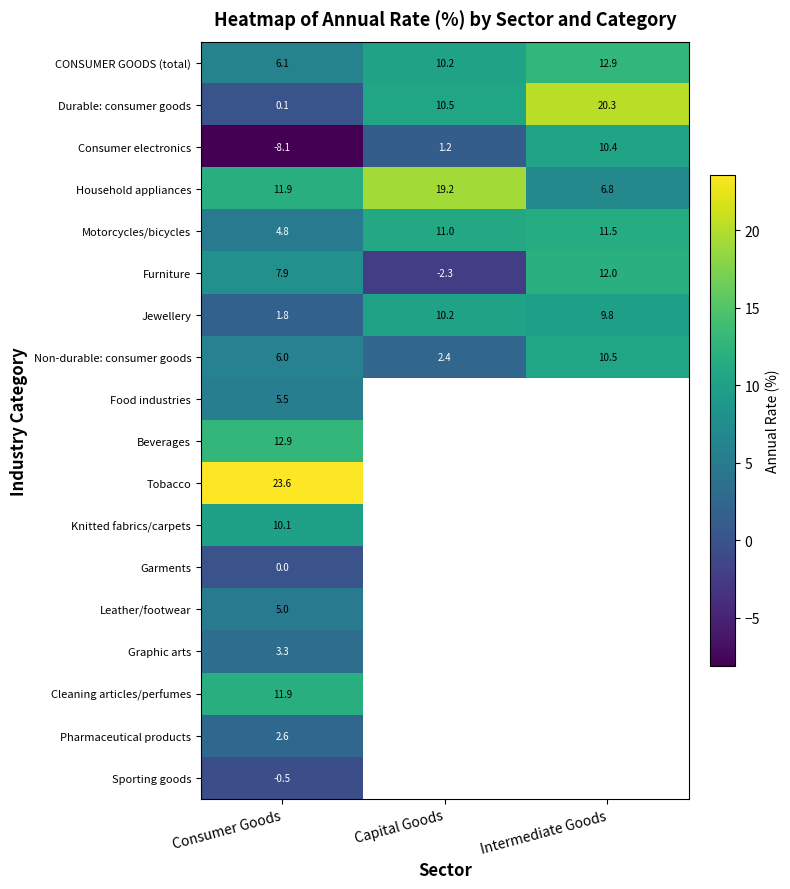

The Consumer electronics series shows 10.4 at Intermediate Goods. True or false?

True